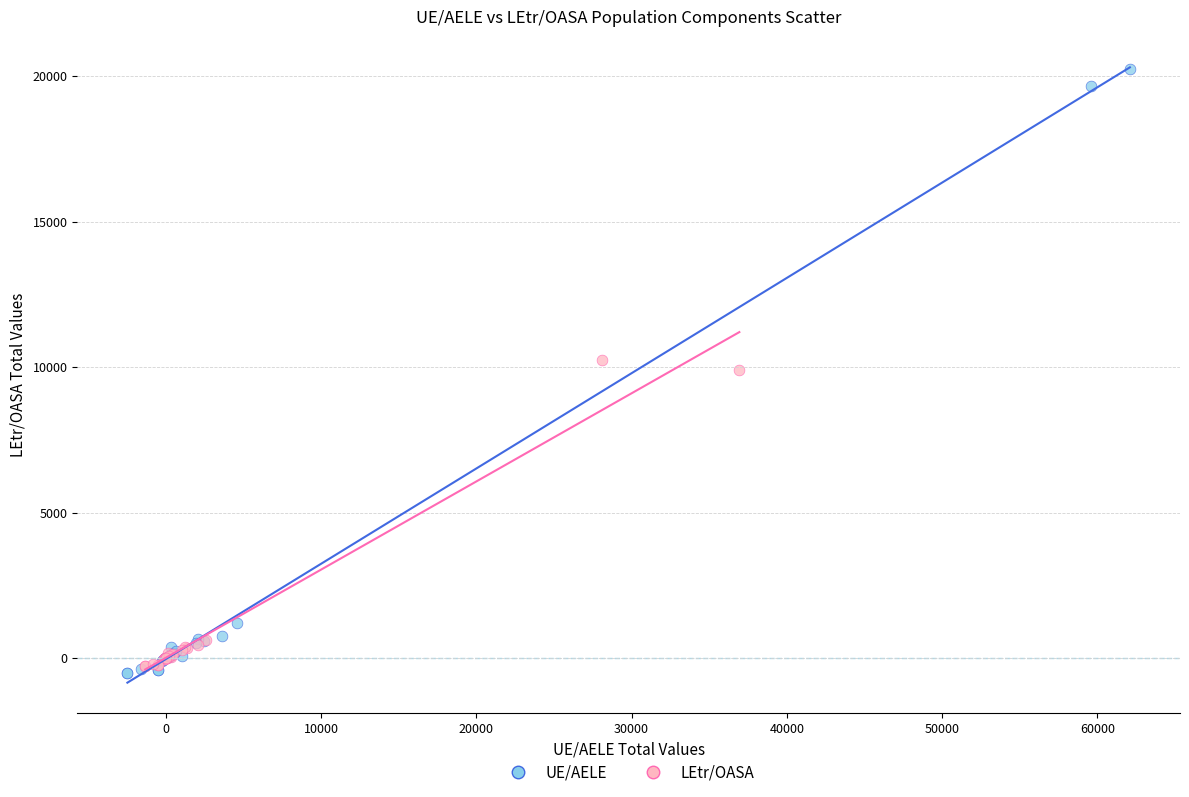

Which series has the largest Y range (max minus min)?

UE/AELE